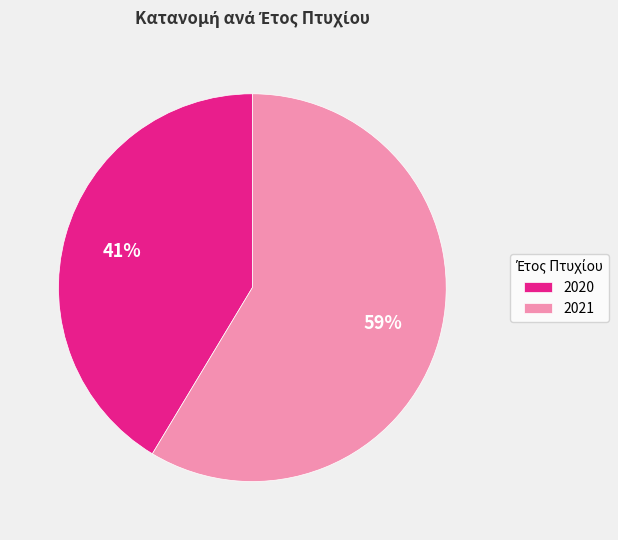

Is the sum of 2020 and 2021 greater than half?

Yes